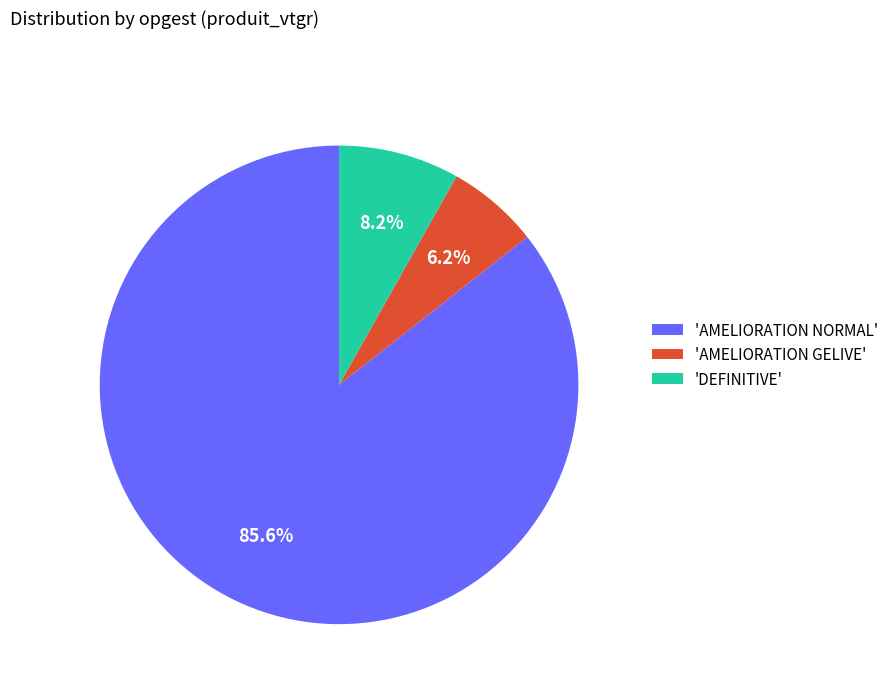

What percentage is NOT represented by 'DEFINITIVE'?

91.8%